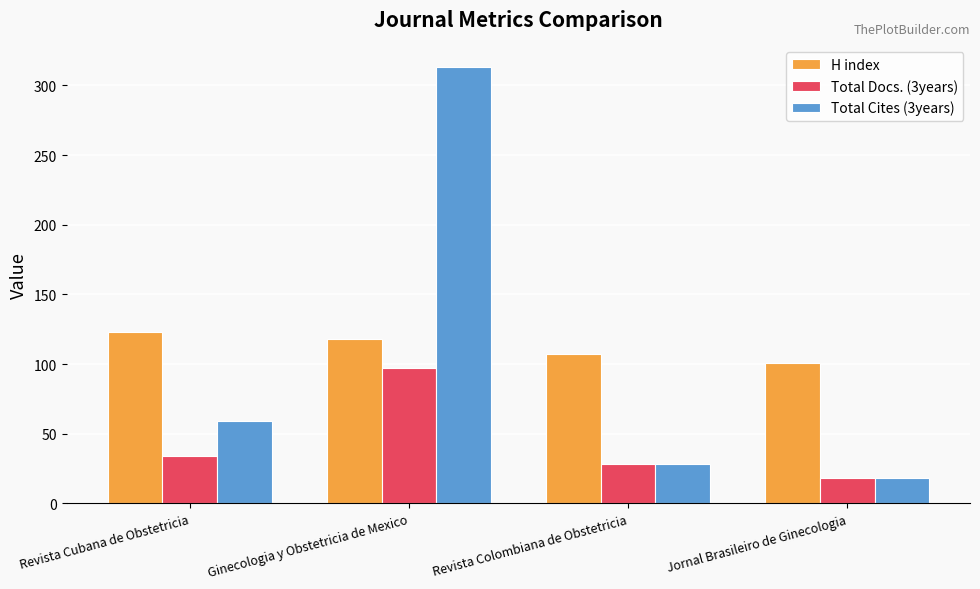

What is the value of the H index bar at the 1st from the left?

123